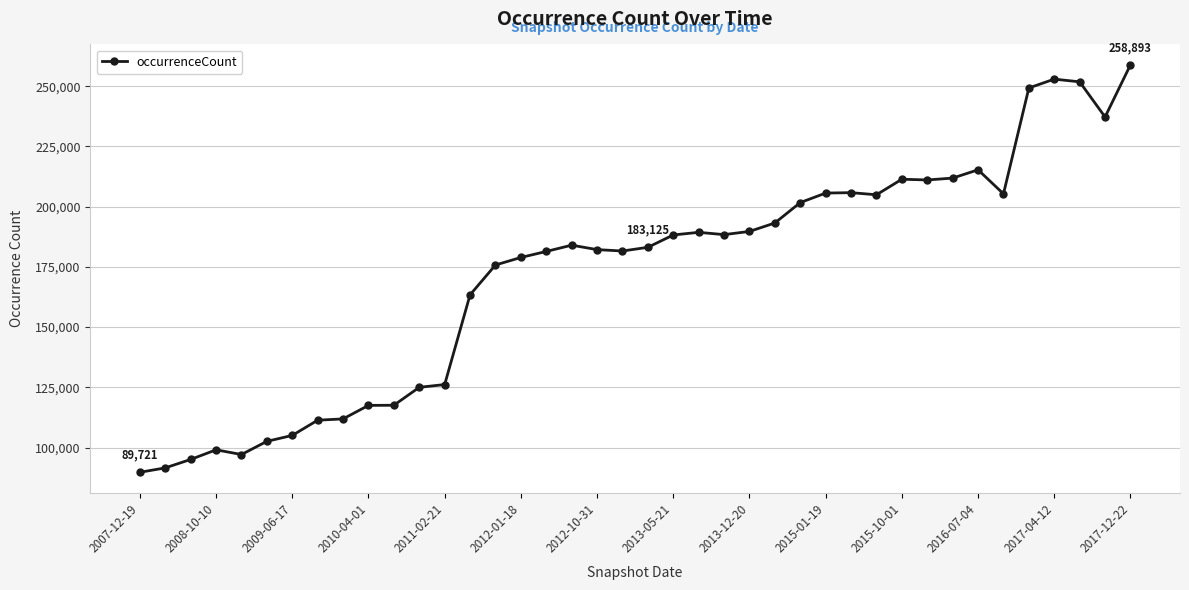

What is the value of the 5th point from the left?

97100